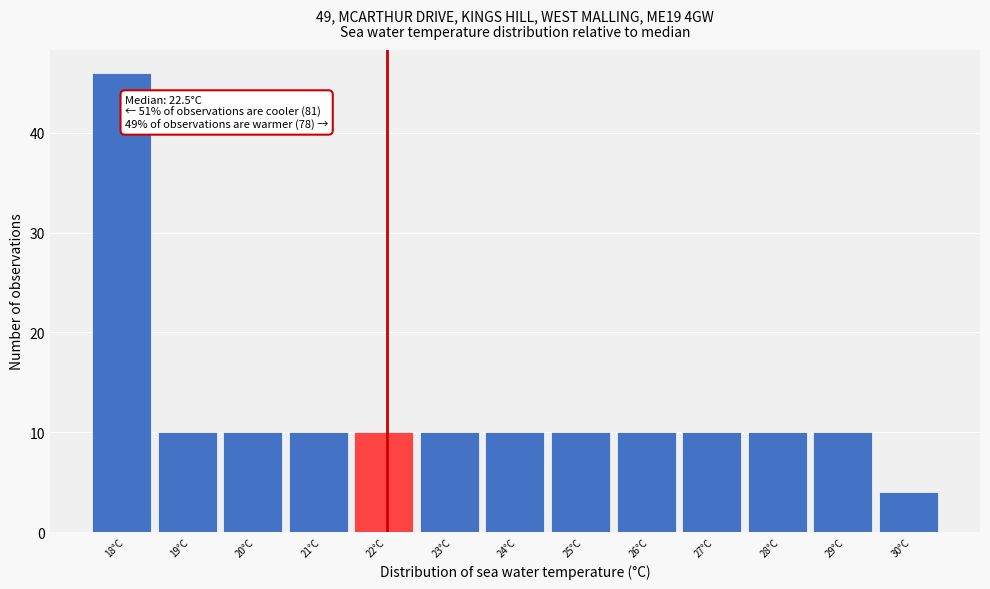

Reading right to left, transcribe all the data shown in this chart.

4	10	10	10	10	10	10	10	10	10	10	10	46